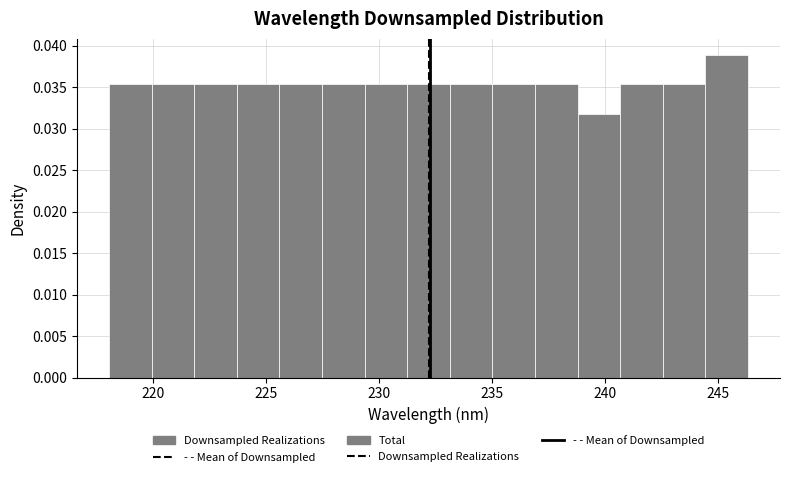

Read against the x-axis, roughly where is the centre of the tallest bar?

245.5